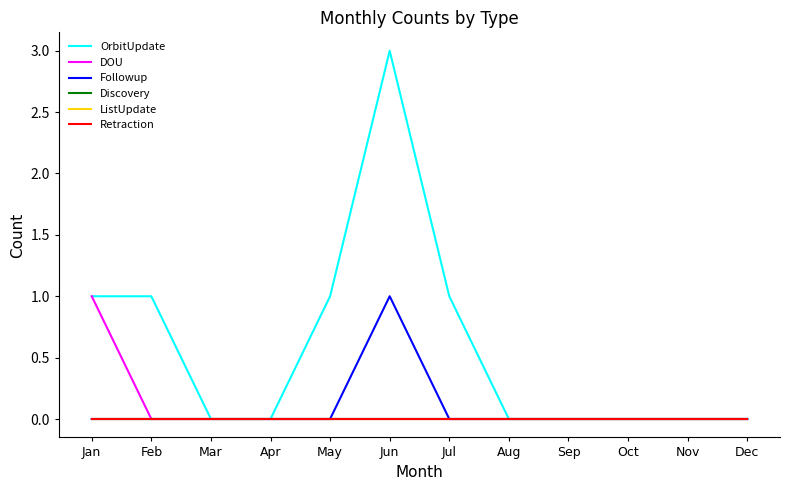

What is the sum of all DOU values?

1